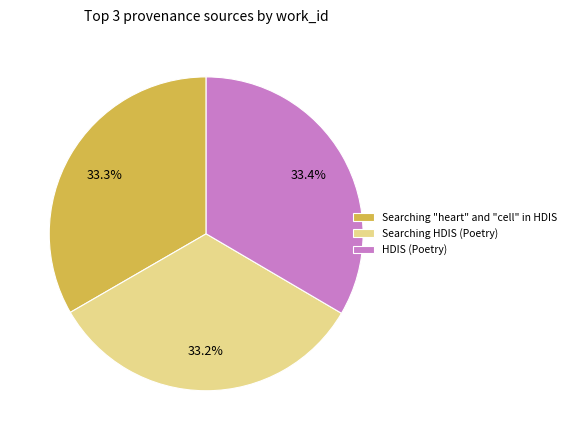

Do HDIS (Poetry) and Searching HDIS (Poetry) together represent more than half of the pie?

Yes